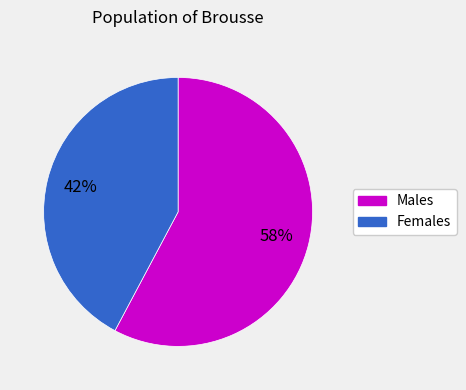

To the nearest percent, what is the average slice percentage?

50%